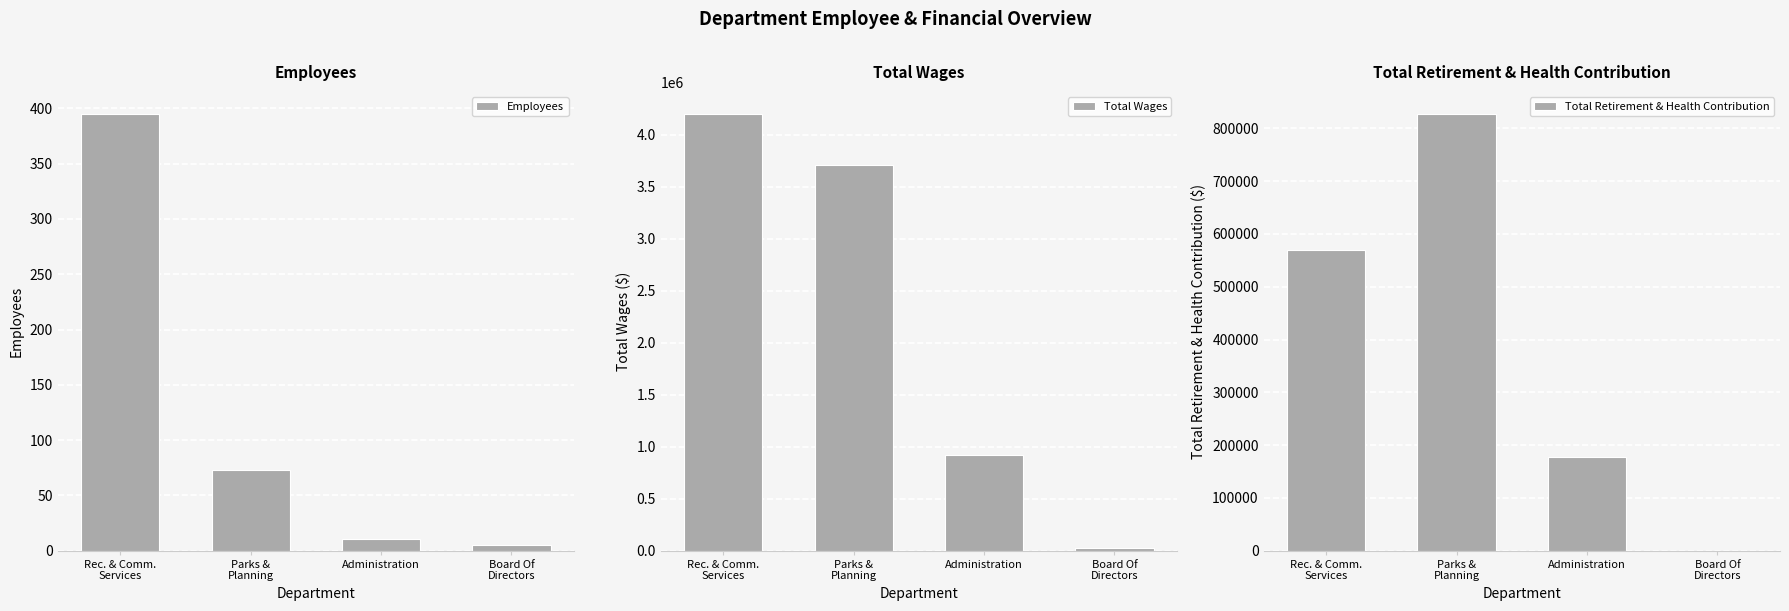

The value of Total Retirement & Health Contribution at Rec. & Comm.
Services is 568938. True or false?

True